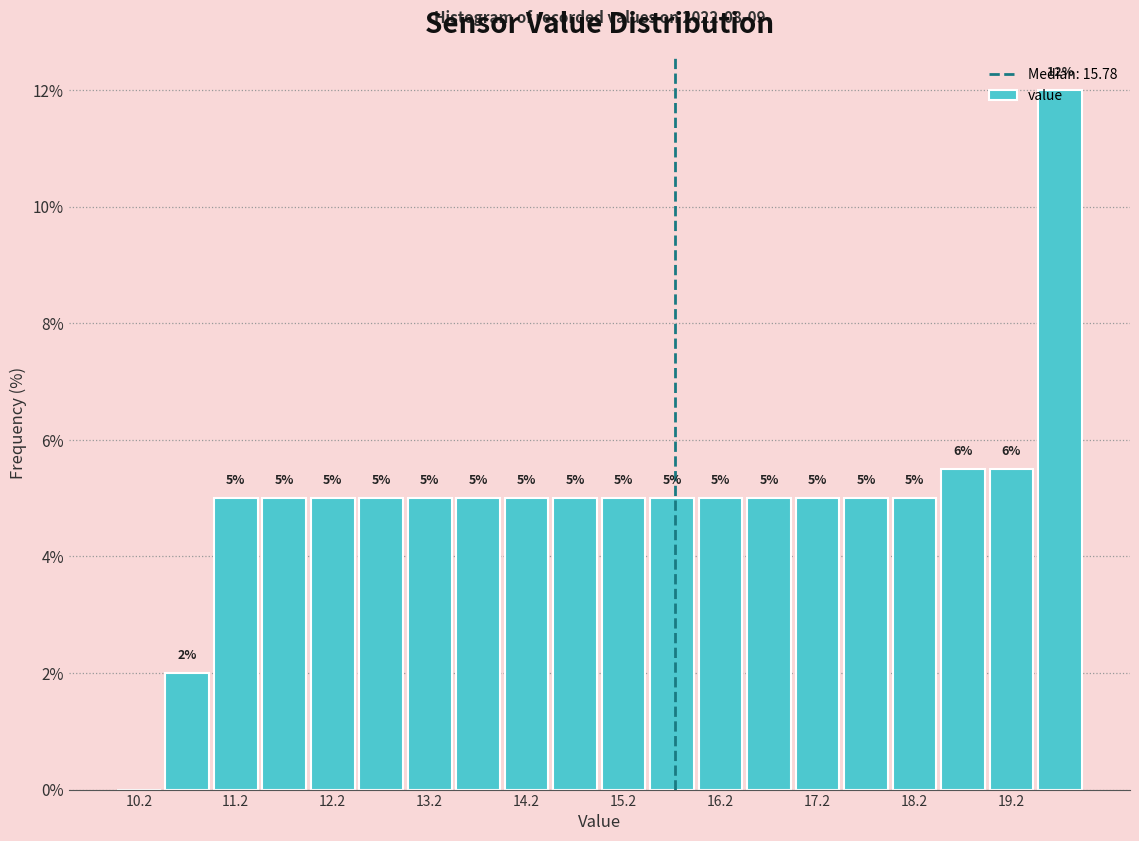

Which range on the x-axis has the tallest bar?

19.5 to 20.0